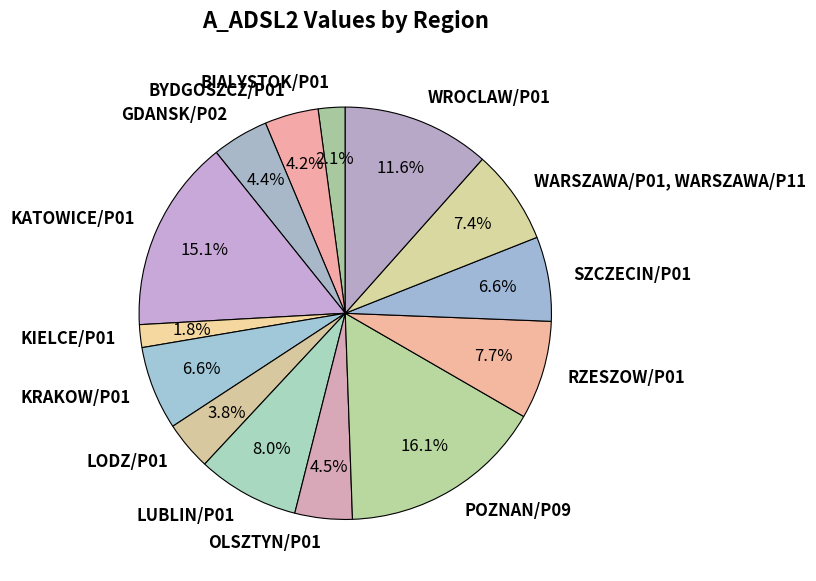

Approximately how many times larger is the value at SZCZECIN/P01 compared to BYDGOSZCZ/P01?

1.6